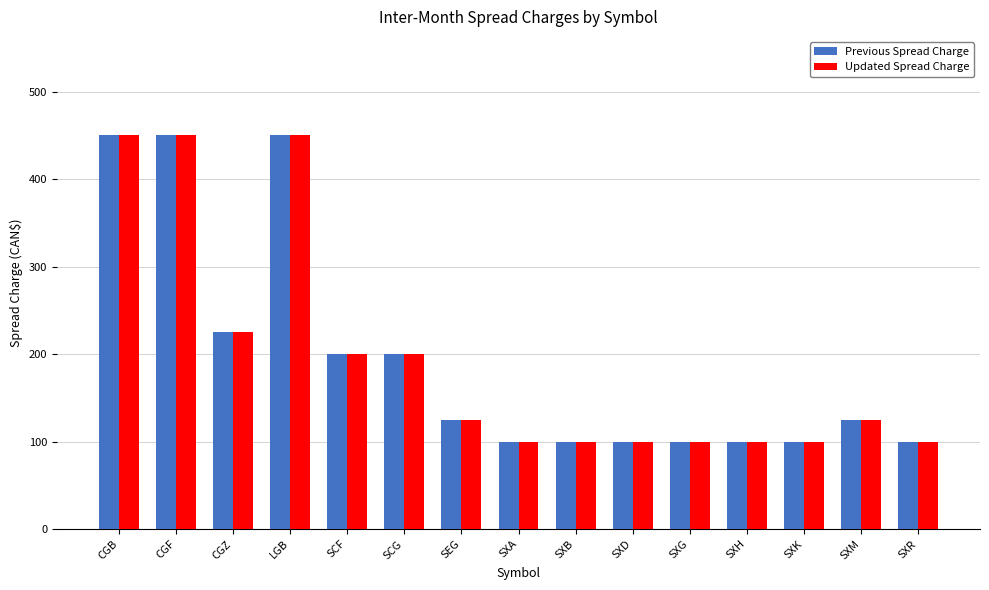

What is the maximum value shown in the chart?

450